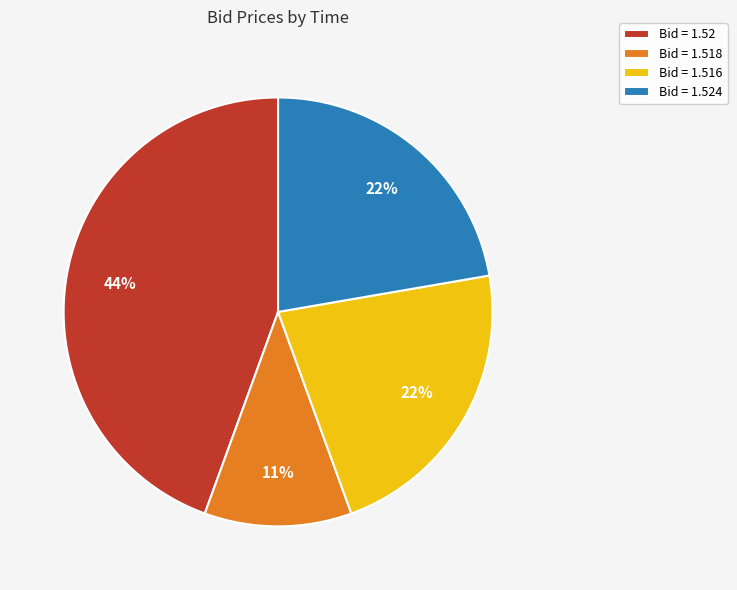

To the nearest percent, what portion does Bid = 1.52 represent?

44%